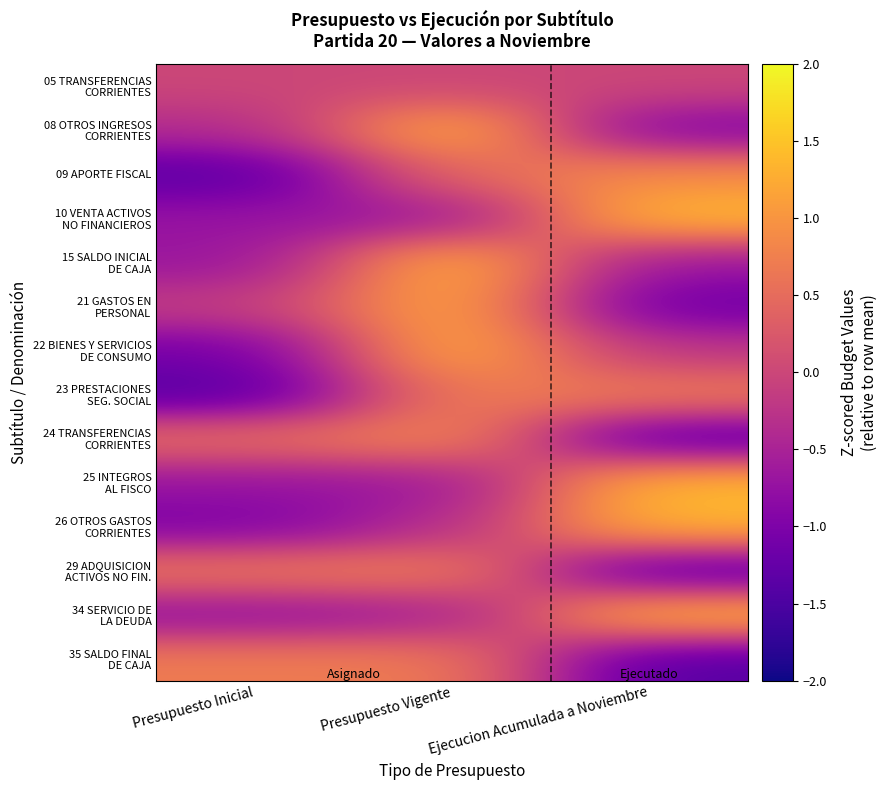

Which series changed the most between Presupuesto Inicial and Presupuesto Vigente?

22 BIENES Y SERVICIOS DE CONSUMO